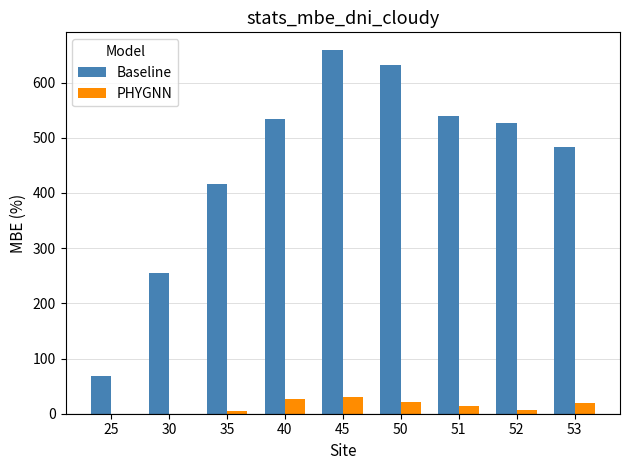

At which label does PHYGNN first exceed 14?

40